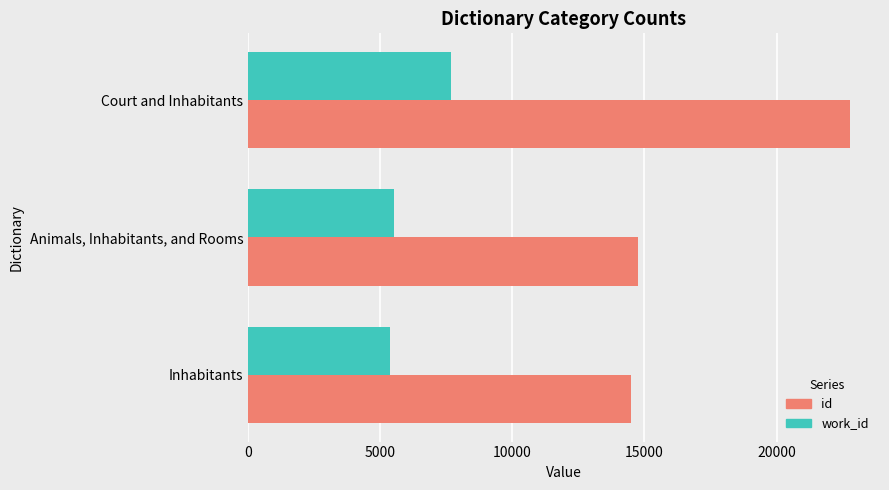

At how many categories does at least one series exceed 9777?

3